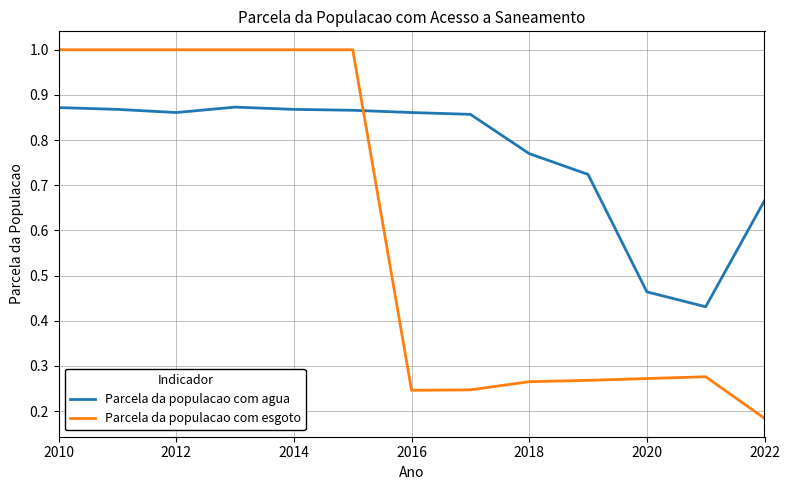

Which series has the widest spread of values?

Parcela da populacao com esgoto